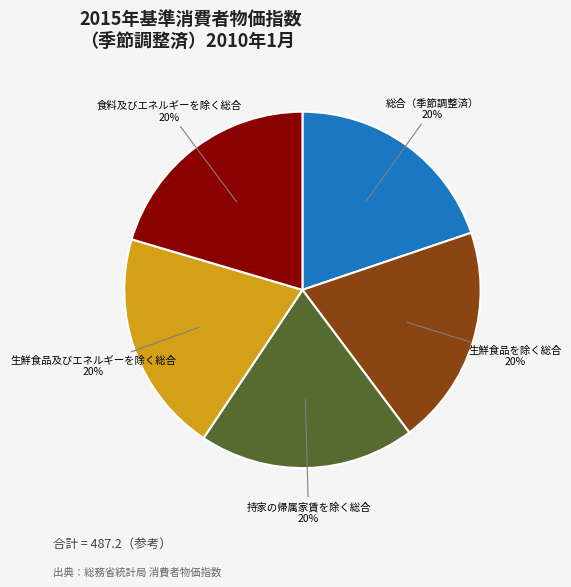

How many slices are in this pie chart?

5